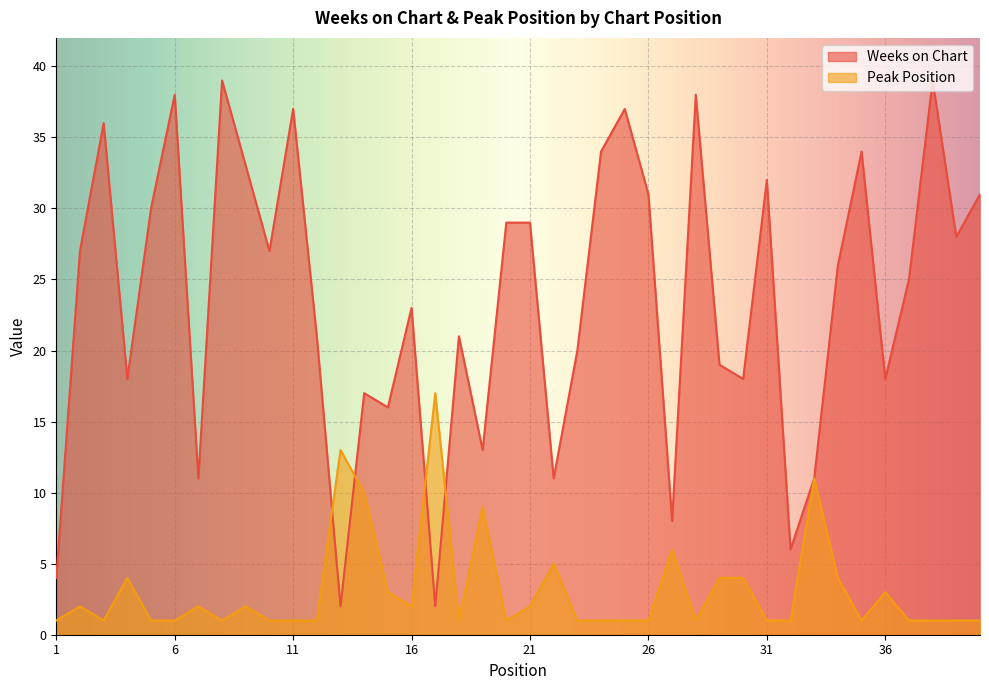

Reading left to right, list all the values displayed in this chart.

Weeks on Chart: 1=4	2=27	3=36	4=18	5=30	6=38	7=11	8=39	9=33	10=27	11=37	12=21	13=2	14=17	15=16	16=23	17=2	18=21	19=13	20=29	21=29	22=11	23=20	24=34	25=37	26=31	27=8	28=38	29=19	30=18	31=32	32=6	33=11	34=26	35=34	36=18	37=25	38=39	39=28	40=31
Peak Position: 1=1	2=2	3=1	4=4	5=1	6=1	7=2	8=1	9=2	10=1	11=1	12=1	13=13	14=10	15=3	16=2	17=17	18=1	19=9	20=1	21=2	22=5	23=1	24=1	25=1	26=1	27=6	28=1	29=4	30=4	31=1	32=1	33=11	34=4	35=1	36=3	37=1	38=1	39=1	40=1